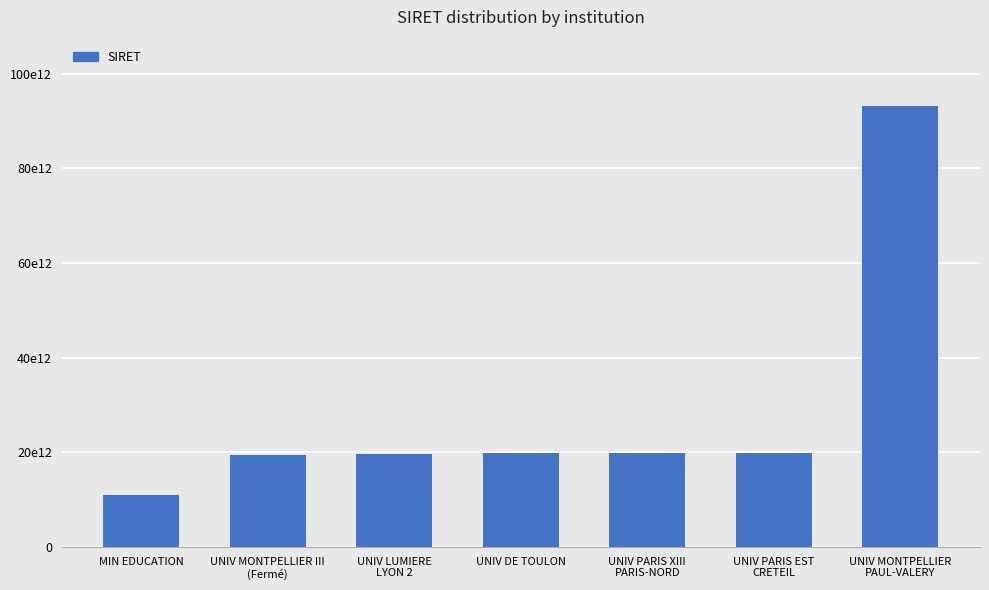

Are the bars horizontal?

No